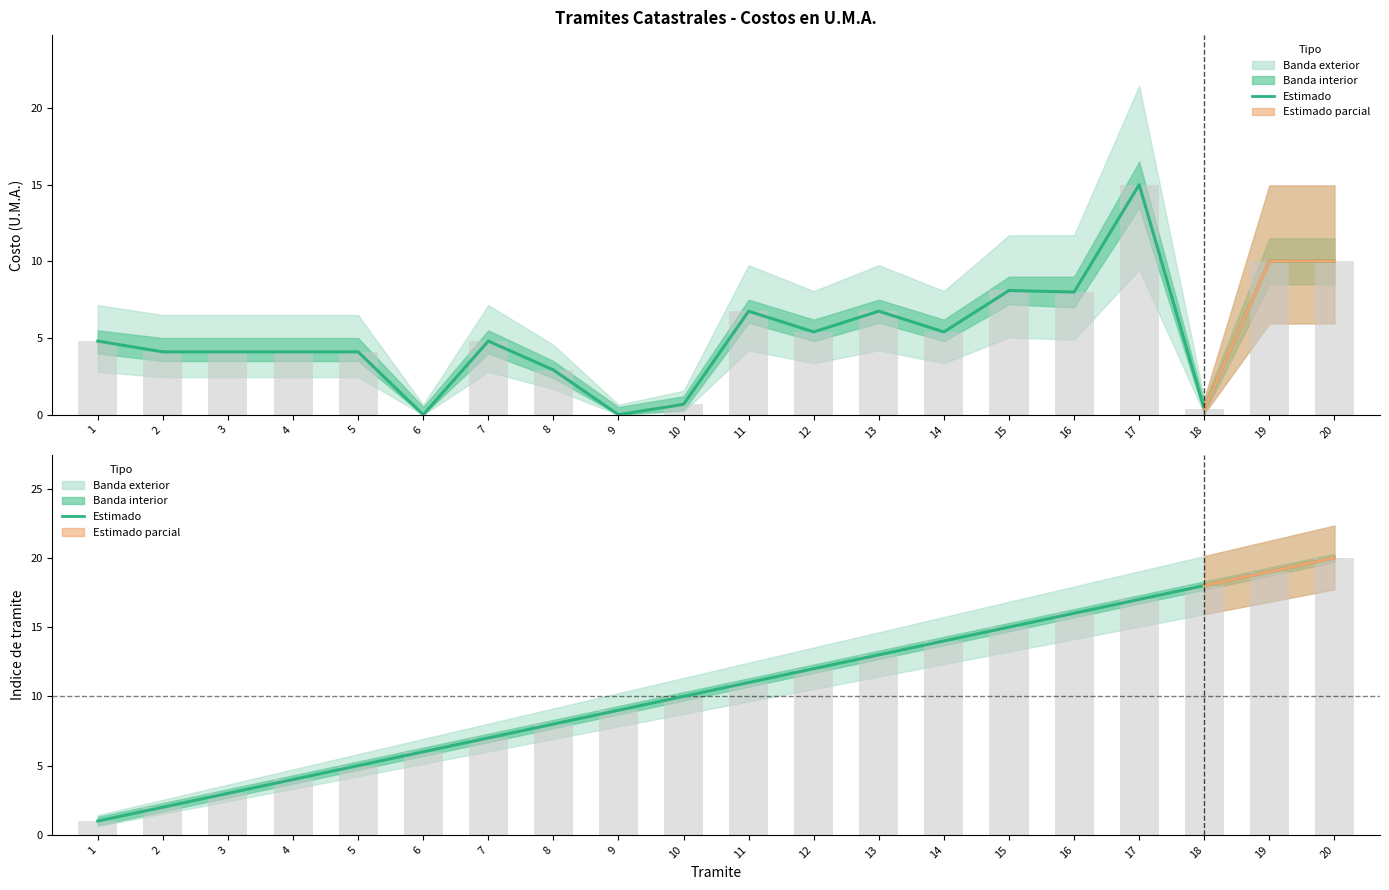

How many bars are there in total?

40